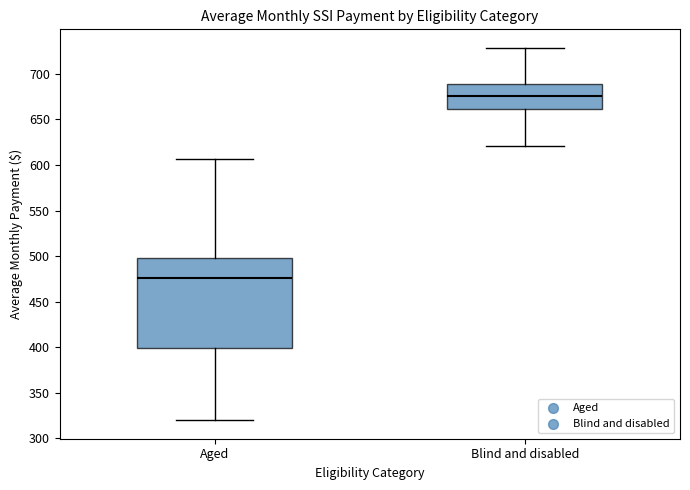

Where does the upper whisker of the box for Blind and disabled end on the y-axis? The values are not printed on the chart, so give them approximately, as read against the axis.

730